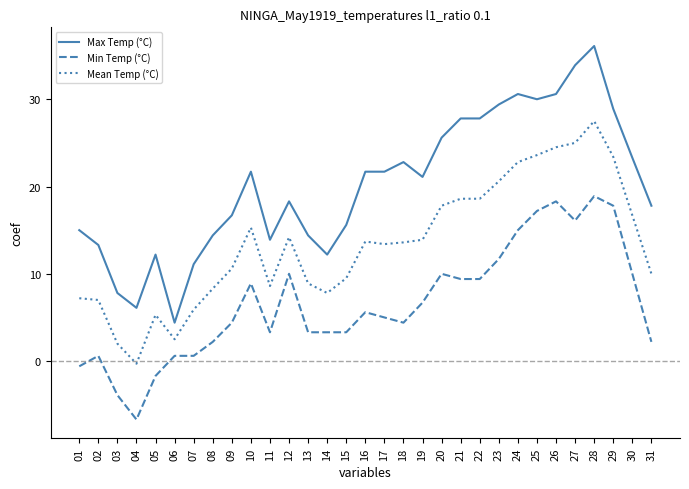

At which category does the chart reach its peak across all series?

28